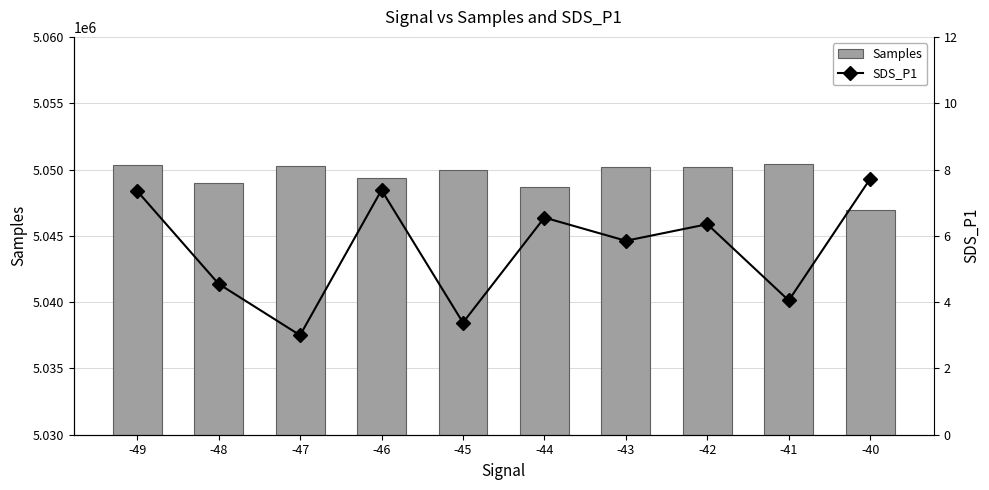

How many data points in SDS_P1 are less than 6?

5